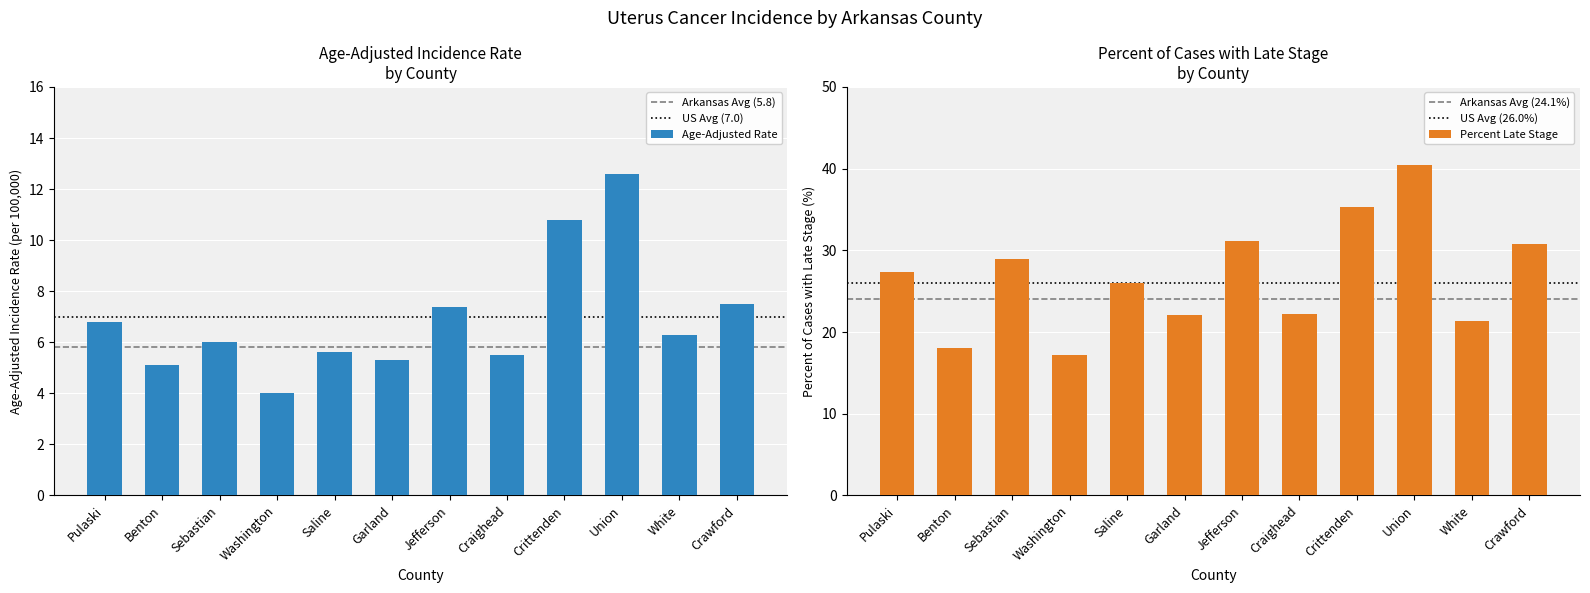

What is the label of the 4th bar from the left?

Washington